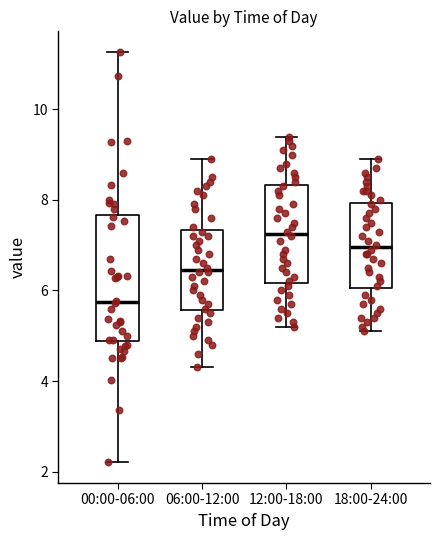

Where does the median line of the box for 12:00-18:00 sit on the y-axis? The values are not printed on the chart, so give them approximately, as read against the axis.

7.2